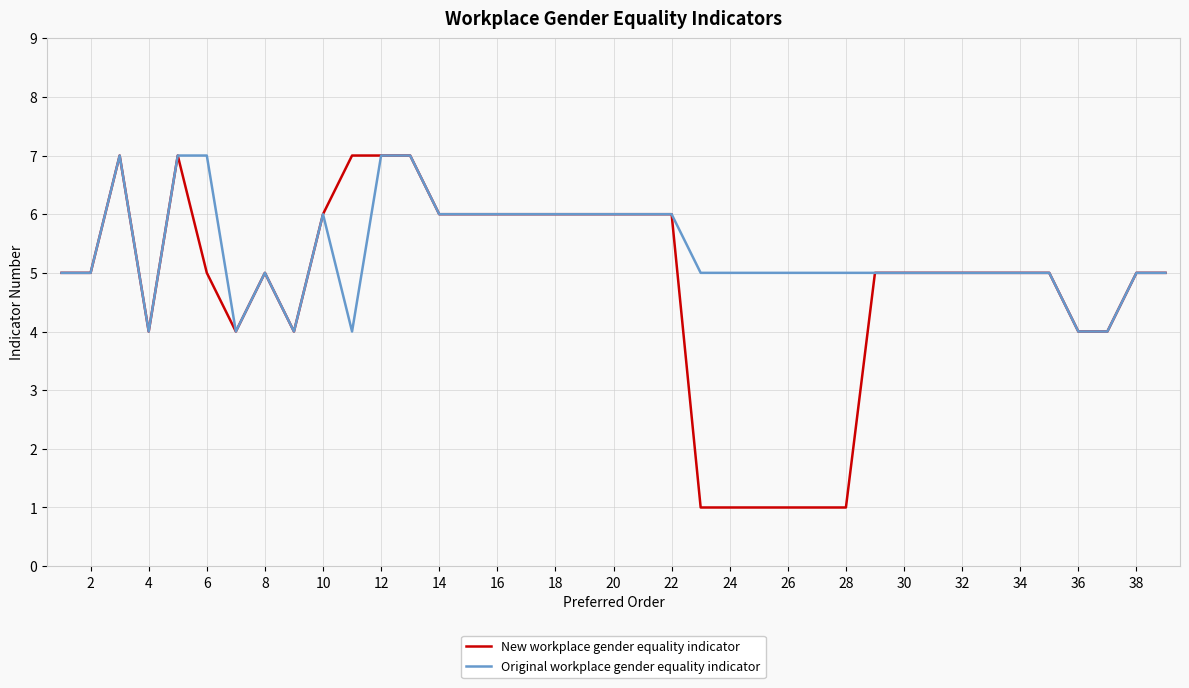

What are all the series names shown in the legend?

New workplace gender equality indicator, Original workplace gender equality indicator